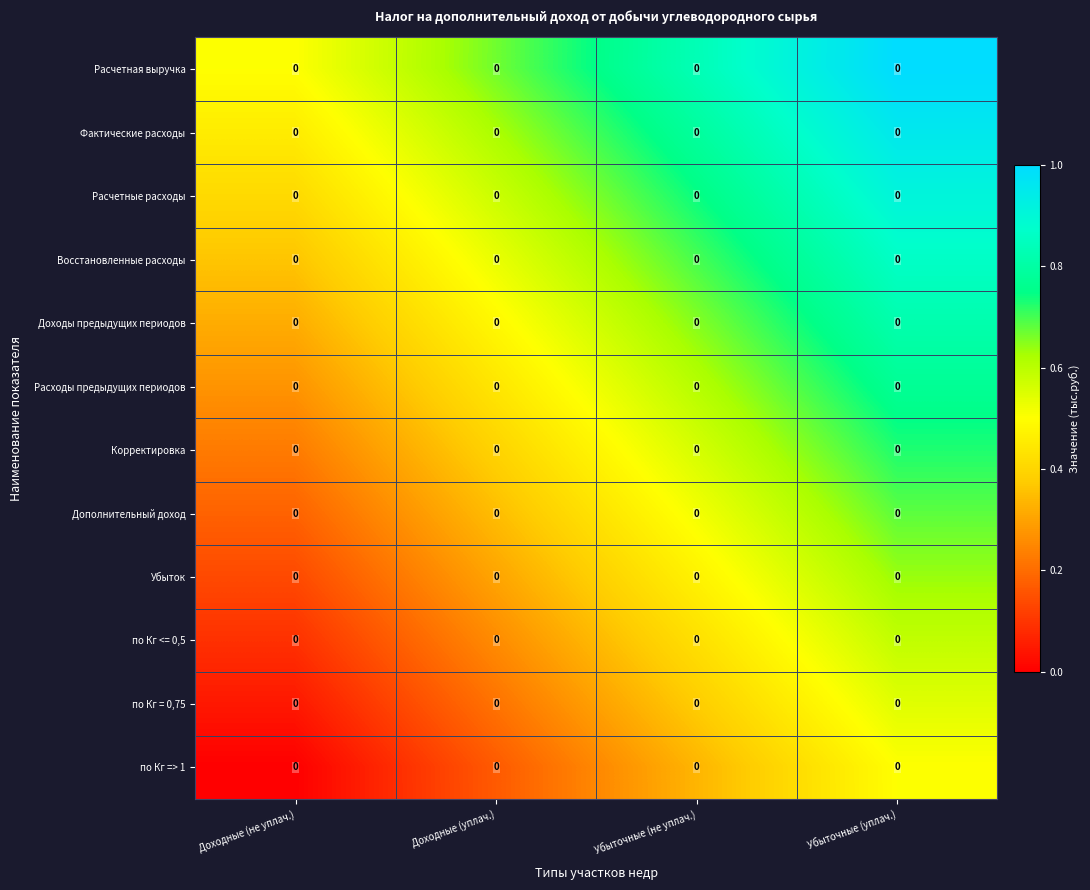

What is the total value across all series at Убыточные (уплач.)?

9.0